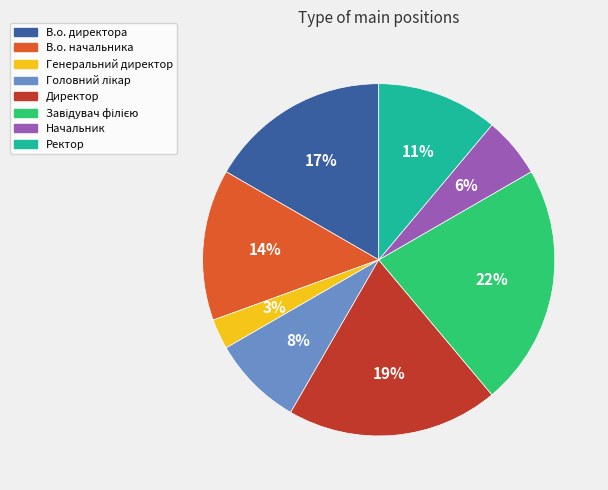

To the nearest percent, what is the average slice percentage?

12%